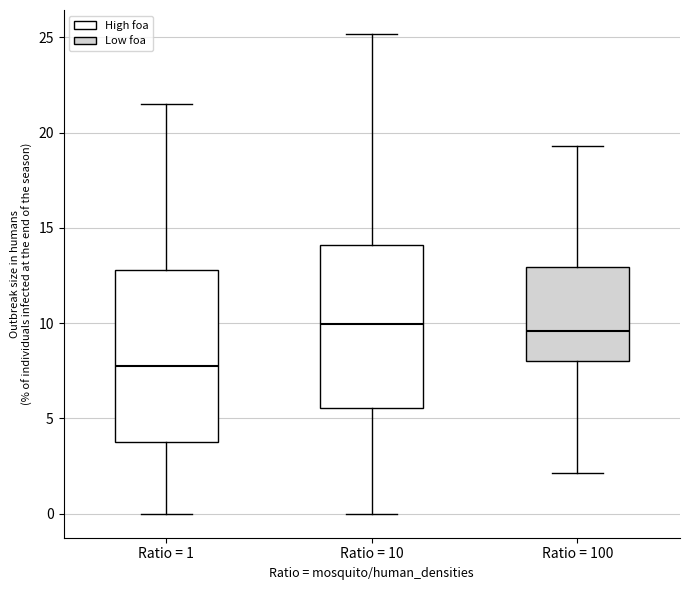

Where does the lower whisker of the box for Ratio = 100 end on the y-axis? The values are not printed on the chart, so give them approximately, as read against the axis.

2.0